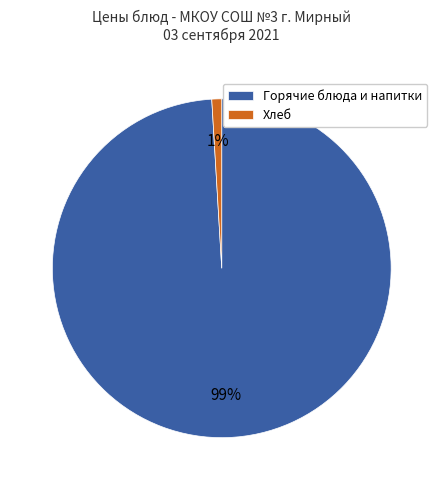

Rank the categories by value from highest to lowest.

Горячие блюда и напитки, Хлеб